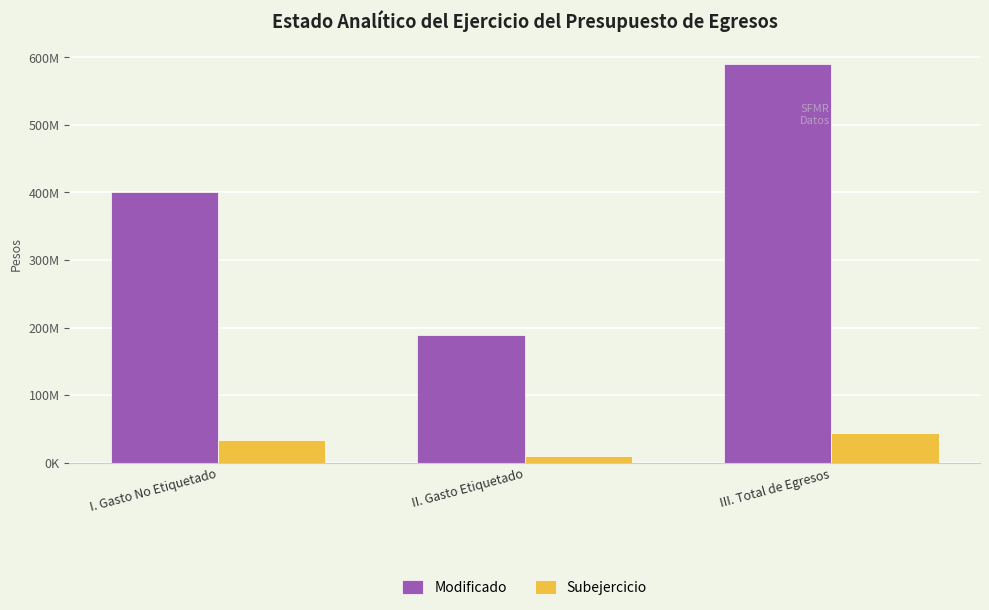

Reading right to left, what are all the values shown in this chart?

Modificado: 590162939.6	188885398.3	401277541.3
Subejercicio: 43035368.6	9224356.9	33811011.7